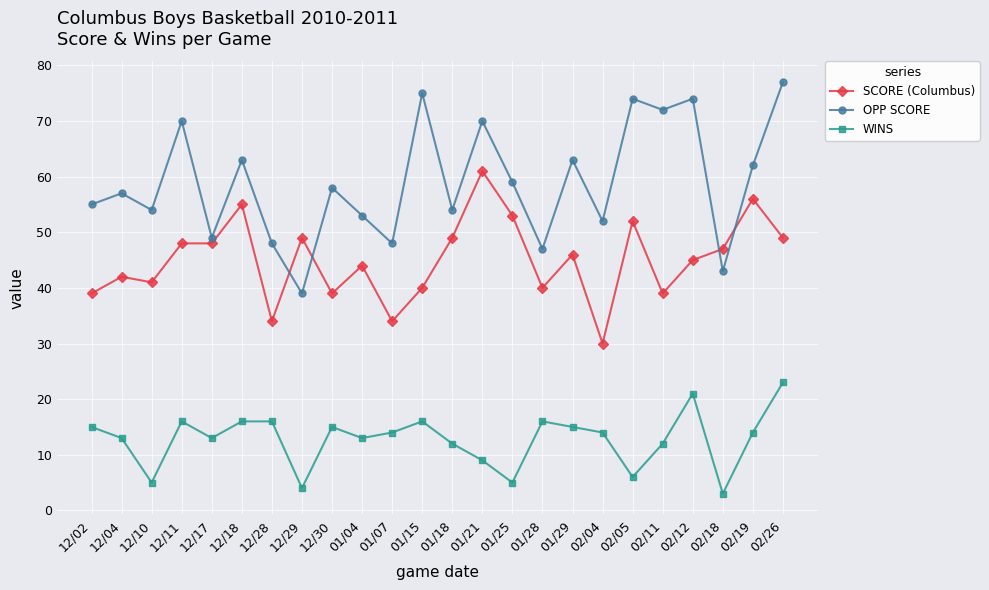

Where is OPP SCORE nearest to the value 58?

12/30